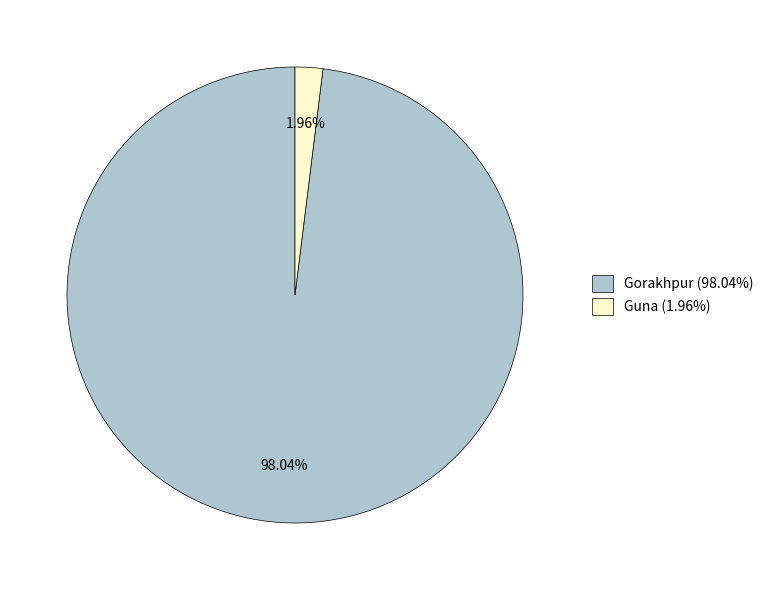

What percentage is the Gorakhpur slice, to the nearest percent?

98%